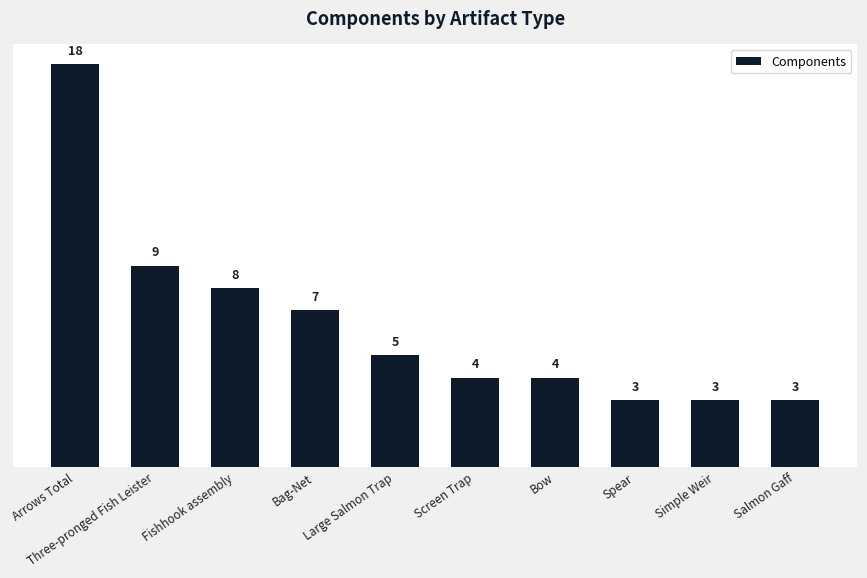

How many distinct data groups are displayed?

1